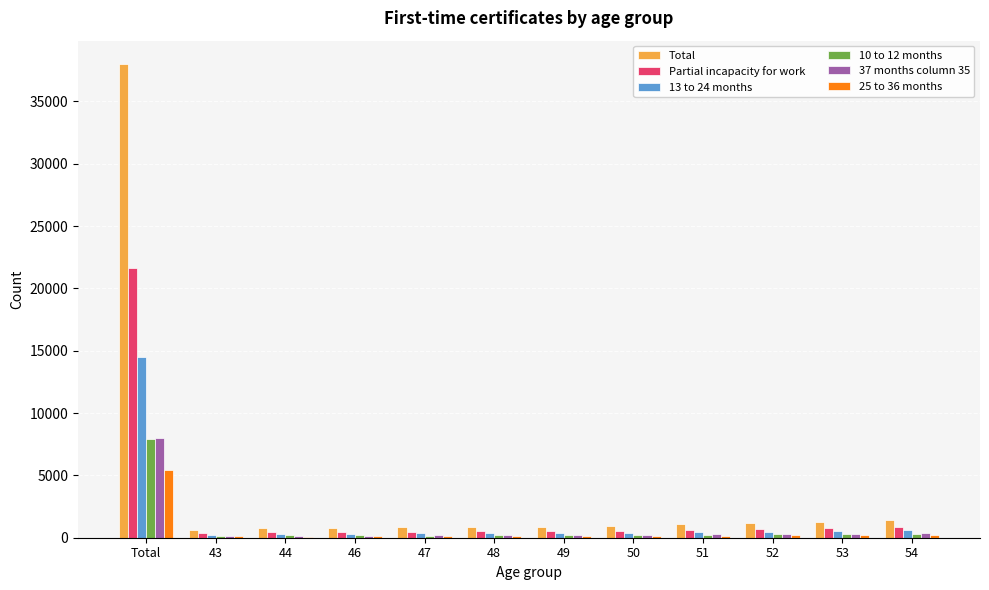

Between Total and 43, which series saw the biggest shift?

Total